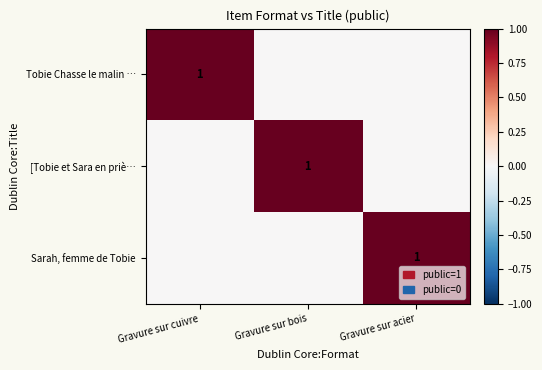

What is the difference between the highest and lowest values at Gravure sur acier?

1